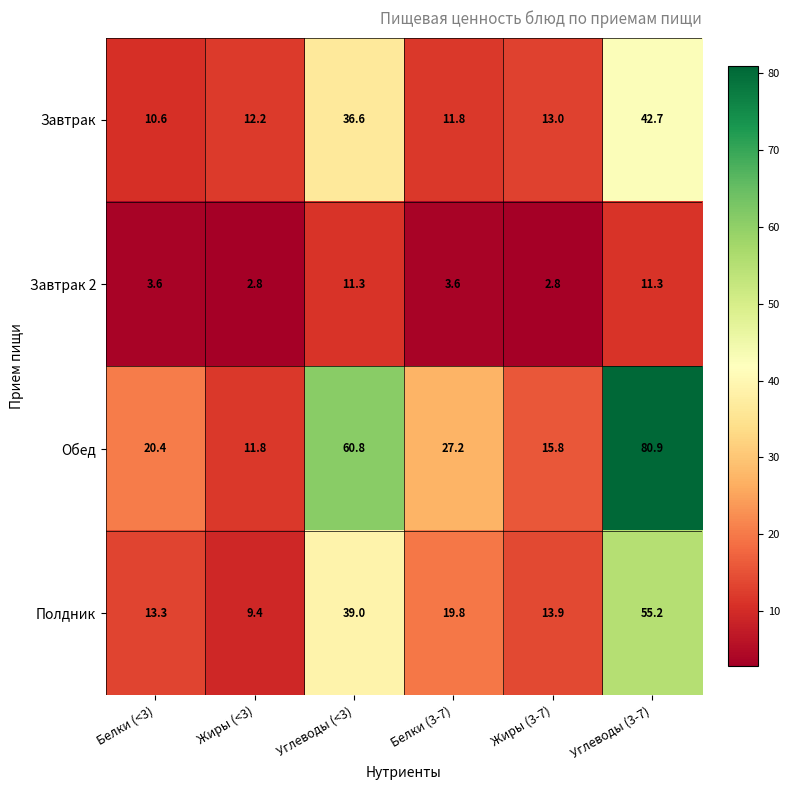

Where does the Обед series first go above 27?

Углеводы (<3)